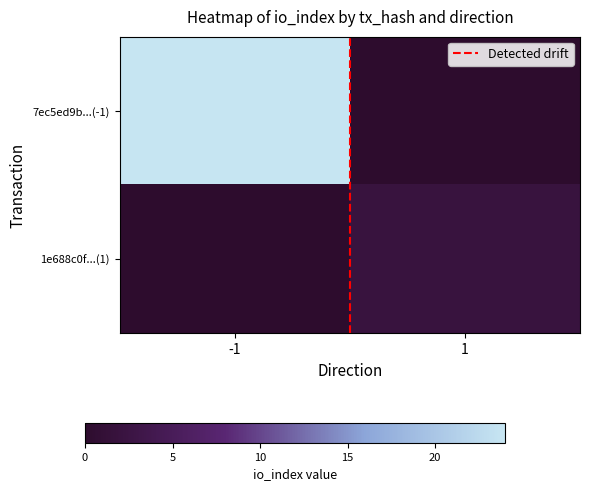

Which series has the largest range (max minus min)?

7ec5ed9b...(-1)